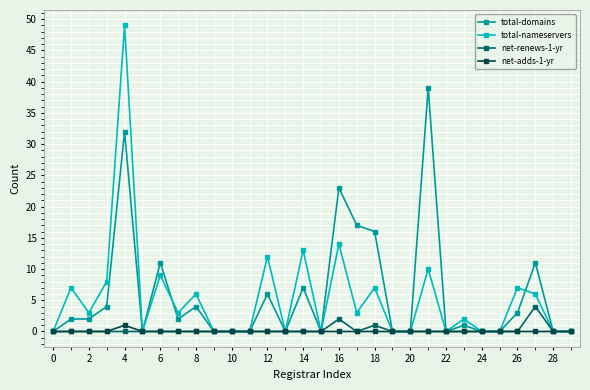

Which series has the largest range (max minus min)?

total-nameservers